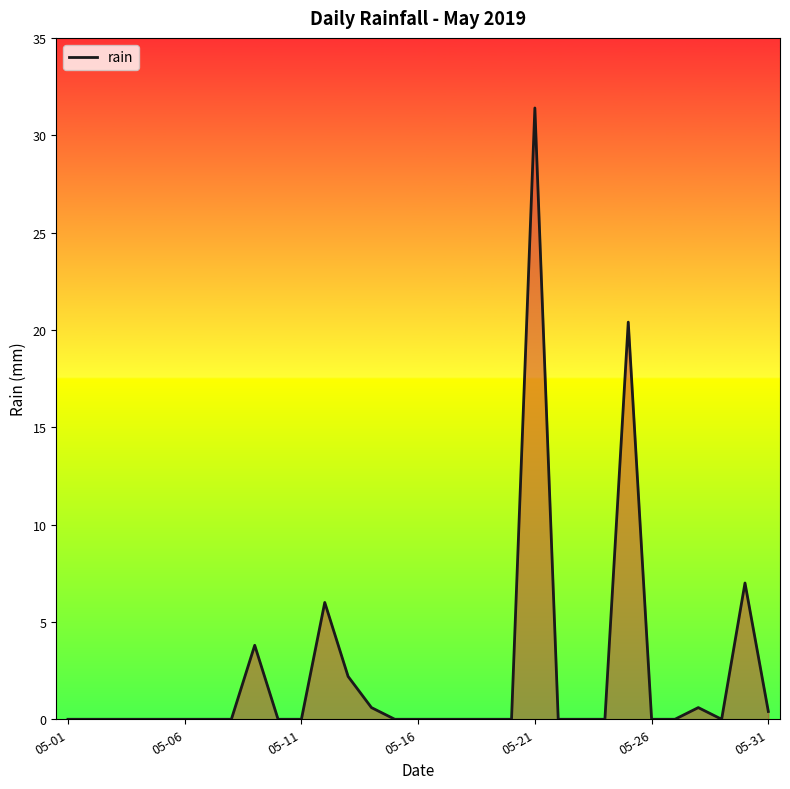

What is the greatest value displayed?

31.4